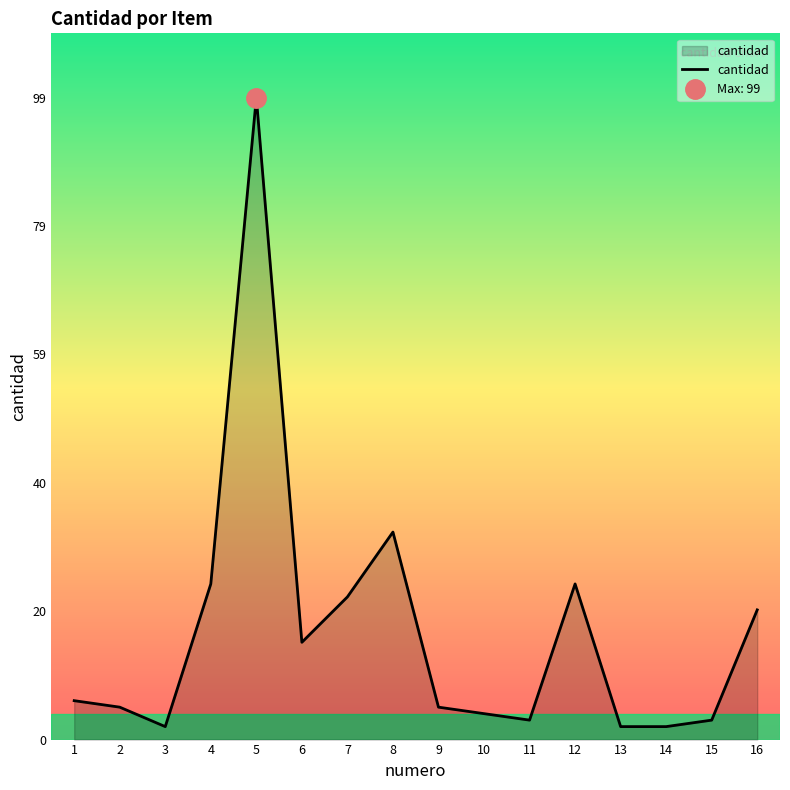

Where is the first local minimum?

3